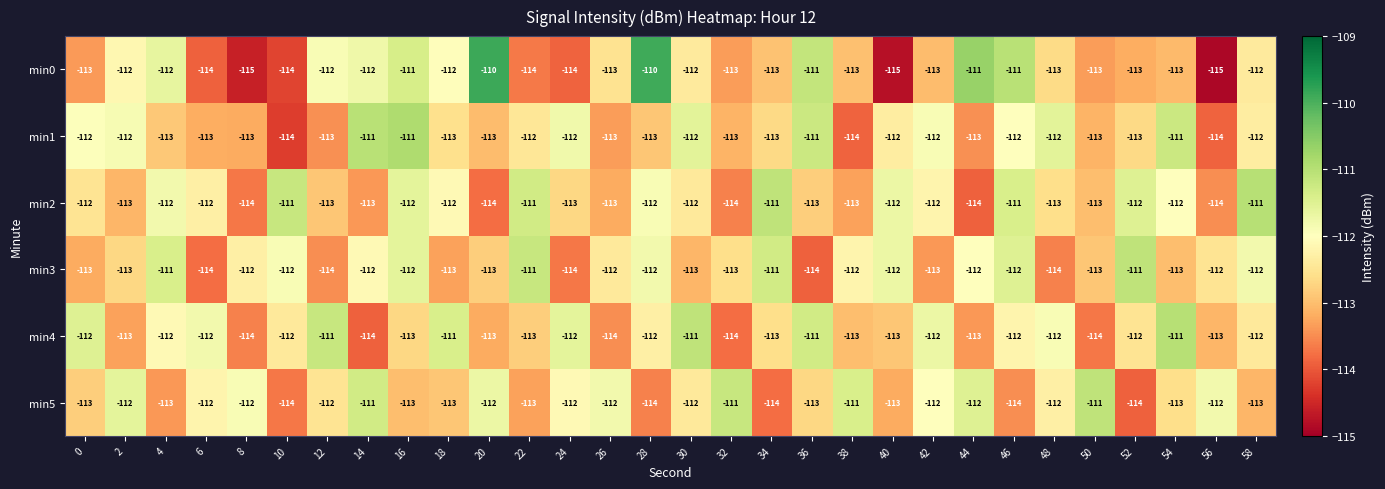

What is the difference between the second highest and minimum values in the min1 series?

3